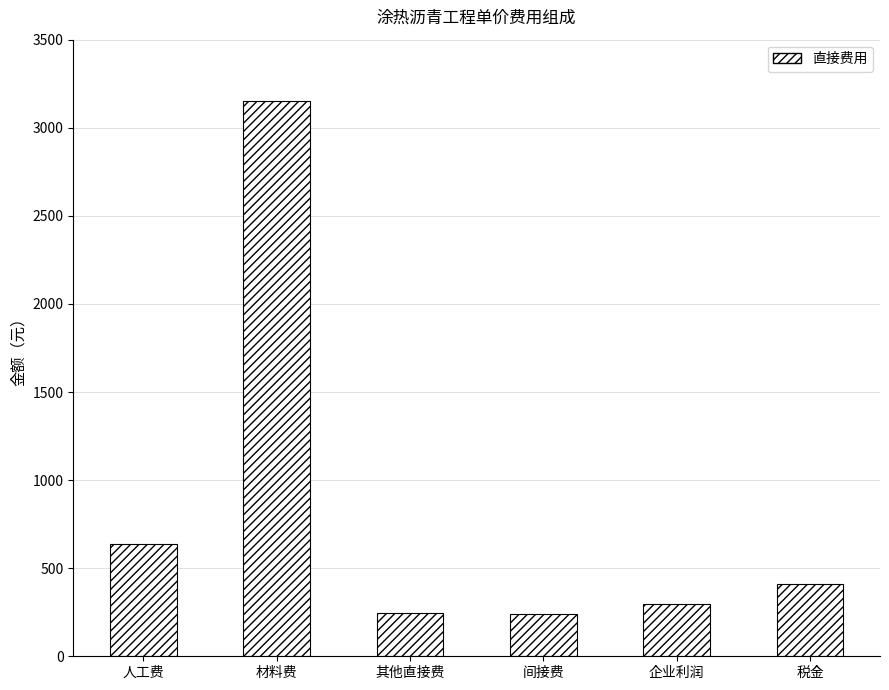

What is the difference between the values at 企业利润 and 税金?

112.5